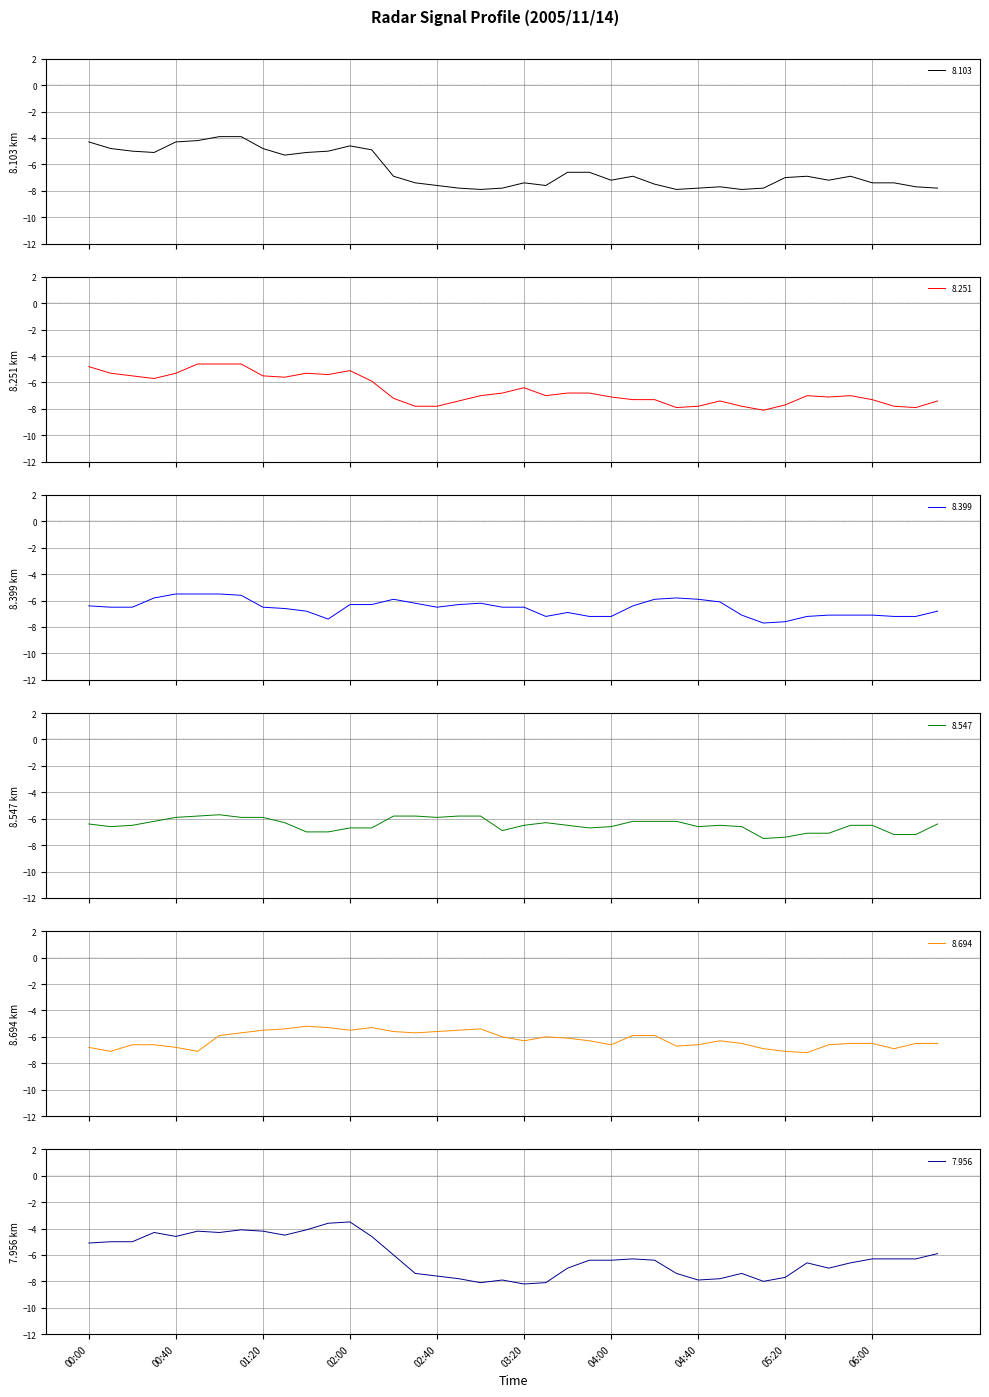

Between 02:30 and 01:50, which is larger?

01:50